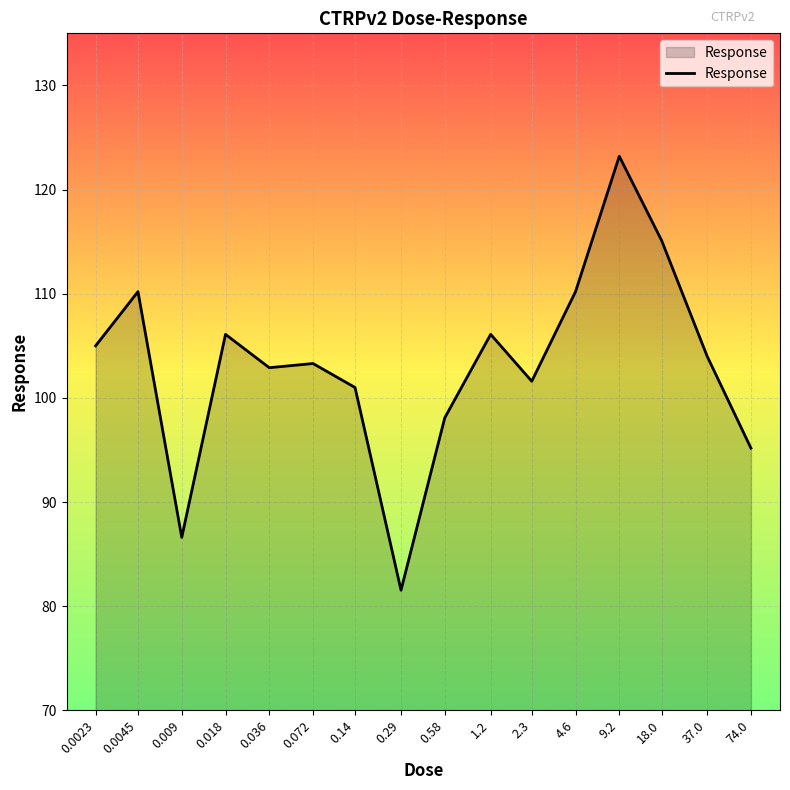

What is the sum of all values?

1650.1